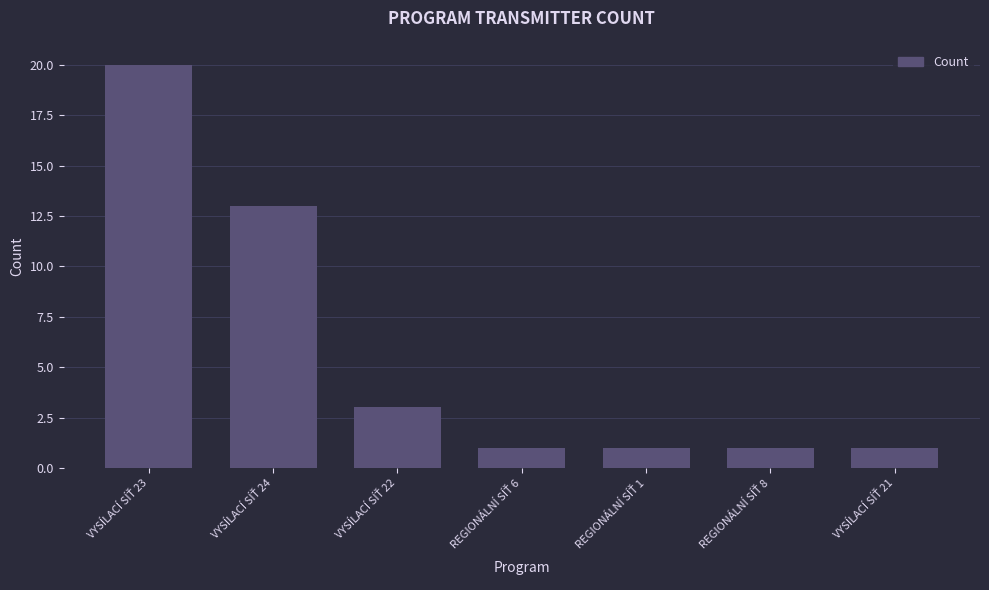

How many series are shown in this chart?

1